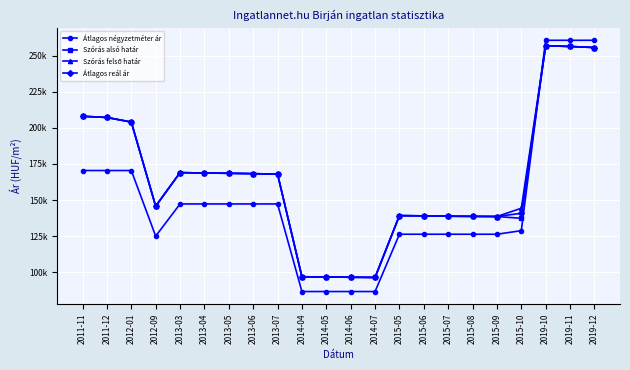

Reading left to right, list all the values displayed in this chart.

Átlagos négyzetméter ár: 170476	170476	170476	125000	147297	147297	147297	147297	147297	86614	86614	86614	86614	126321	126321	126321	126321	126321	128785	260714	260714	260714
Szórás alsó határ: 208041	207241	204046	145751	169032	168726	168552	168291	167987	96858	96687	96516	96371	139221	139047	138806	138702	138599	137364	256940	256426	255687
Szórás felső határ: 208041	207241	204046	145751	169032	168726	168552	168291	167987	96858	96687	96516	96371	139221	139047	138806	138702	138599	144334	256940	256426	255687
Átlagos reál ár: 208041	207241	204046	145751	169032	168726	168552	168291	167987	96858	96687	96516	96371	139221	139047	138806	138702	138599	140849	256940	256426	255687